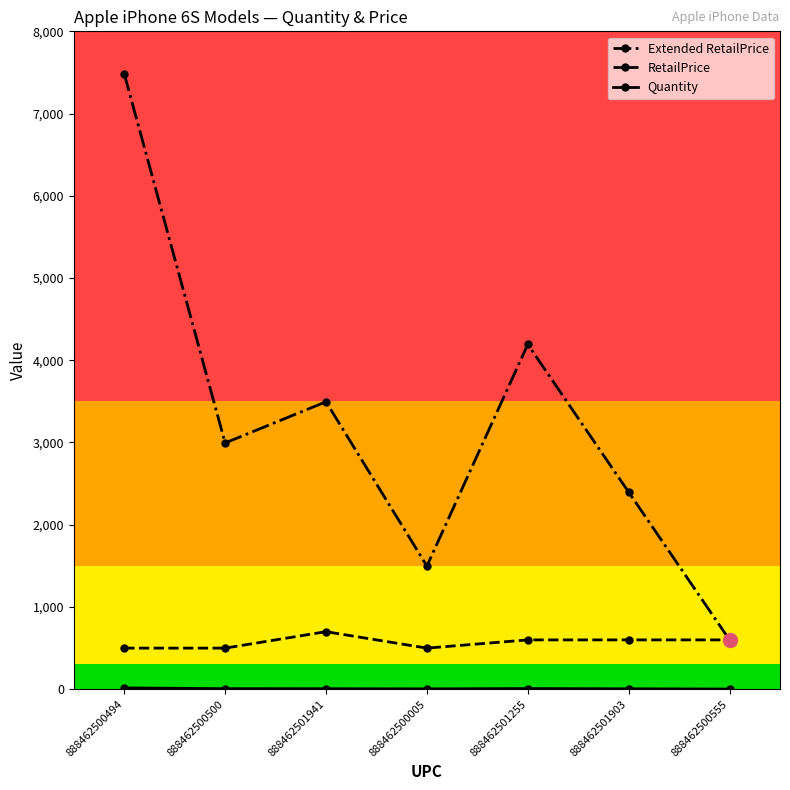

In Extended RetailPrice, how many points are lower than both neighbors (excluding endpoints)?

2